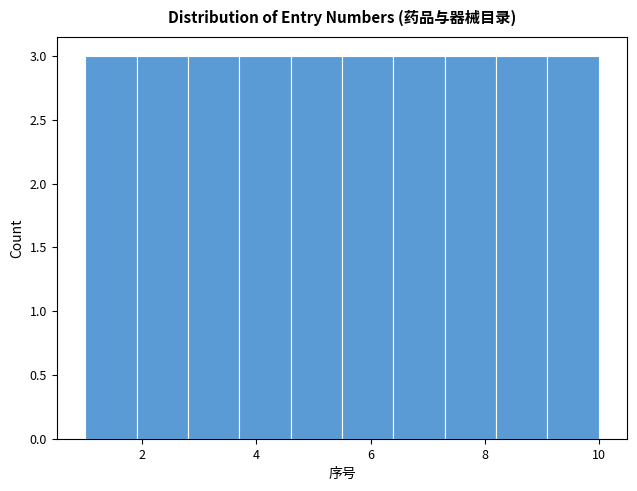

Reading left to right, transcribe this chart: for each bar, give the range it covers on the x-axis and its height. Neither the bar edges nor the heights are printed on the chart, so give them approximately, as read against the axes.

1.0 to 1.9: 3
1.9 to 2.8: 3
2.8 to 3.7: 3
3.7 to 4.6: 3
4.6 to 5.5: 3
5.5 to 6.4: 3
6.4 to 7.3: 3
7.3 to 8.2: 3
8.2 to 9.1: 3
9.1 to 10.0: 3